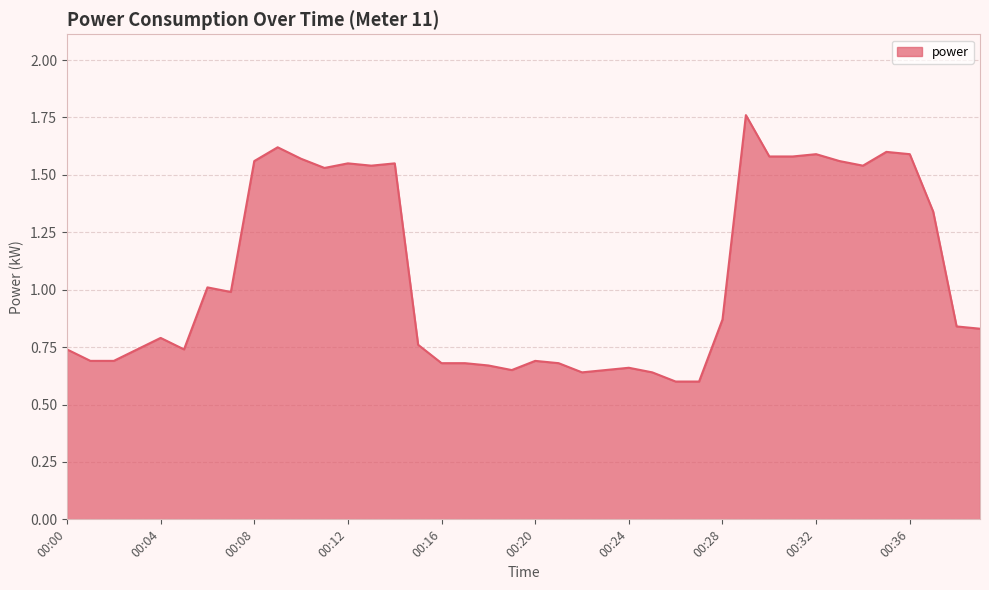

What is the difference between the maximum and minimum values?

1.2